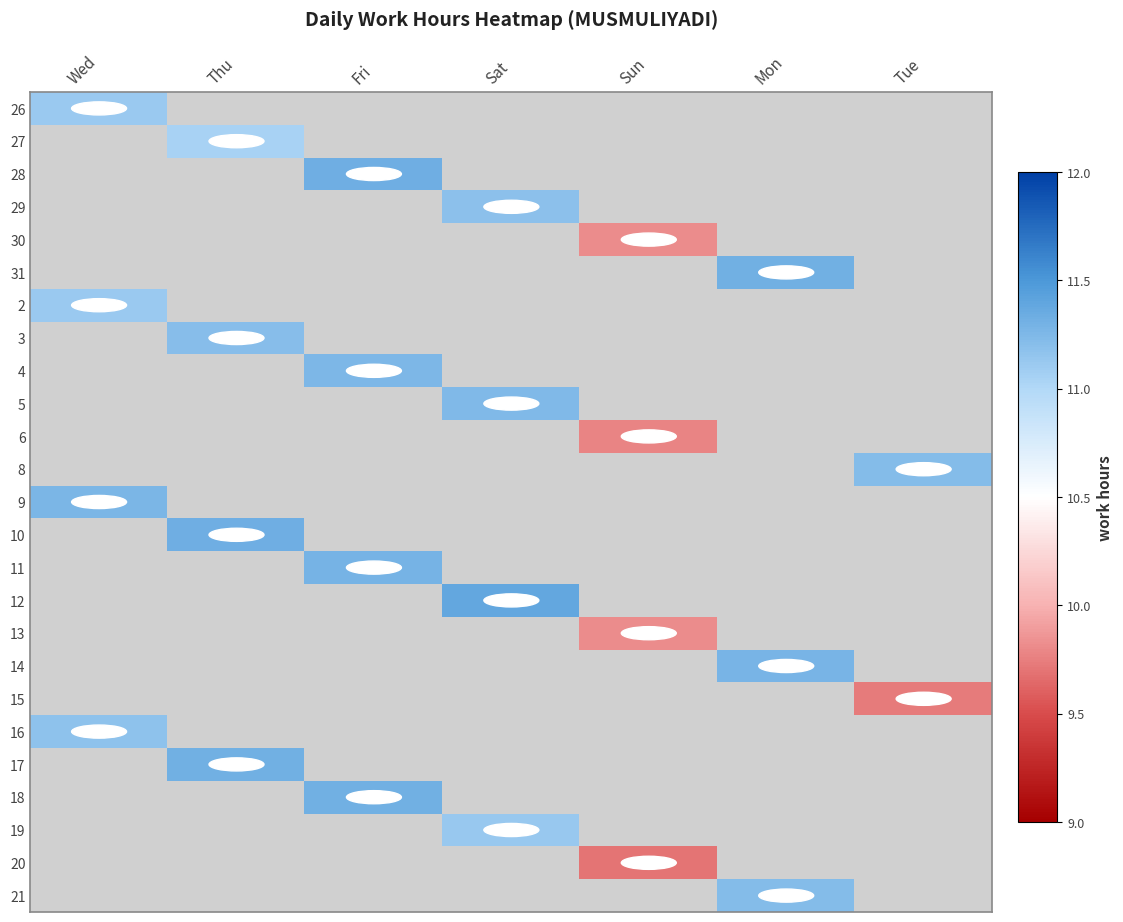

At how many categories does at least one series exceed 10?

6